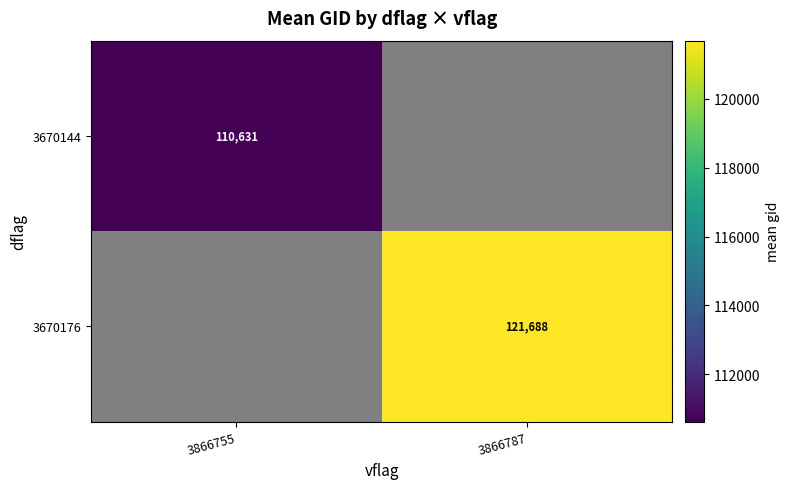

Which series has the largest range (max minus min)?

3670144